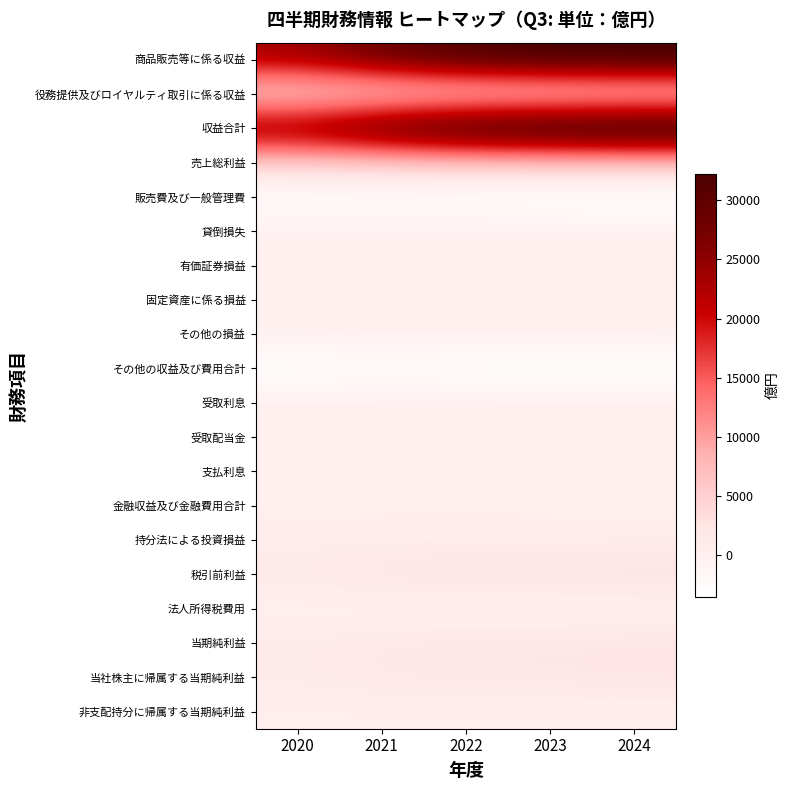

What is the smallest value displayed?

-4291.8